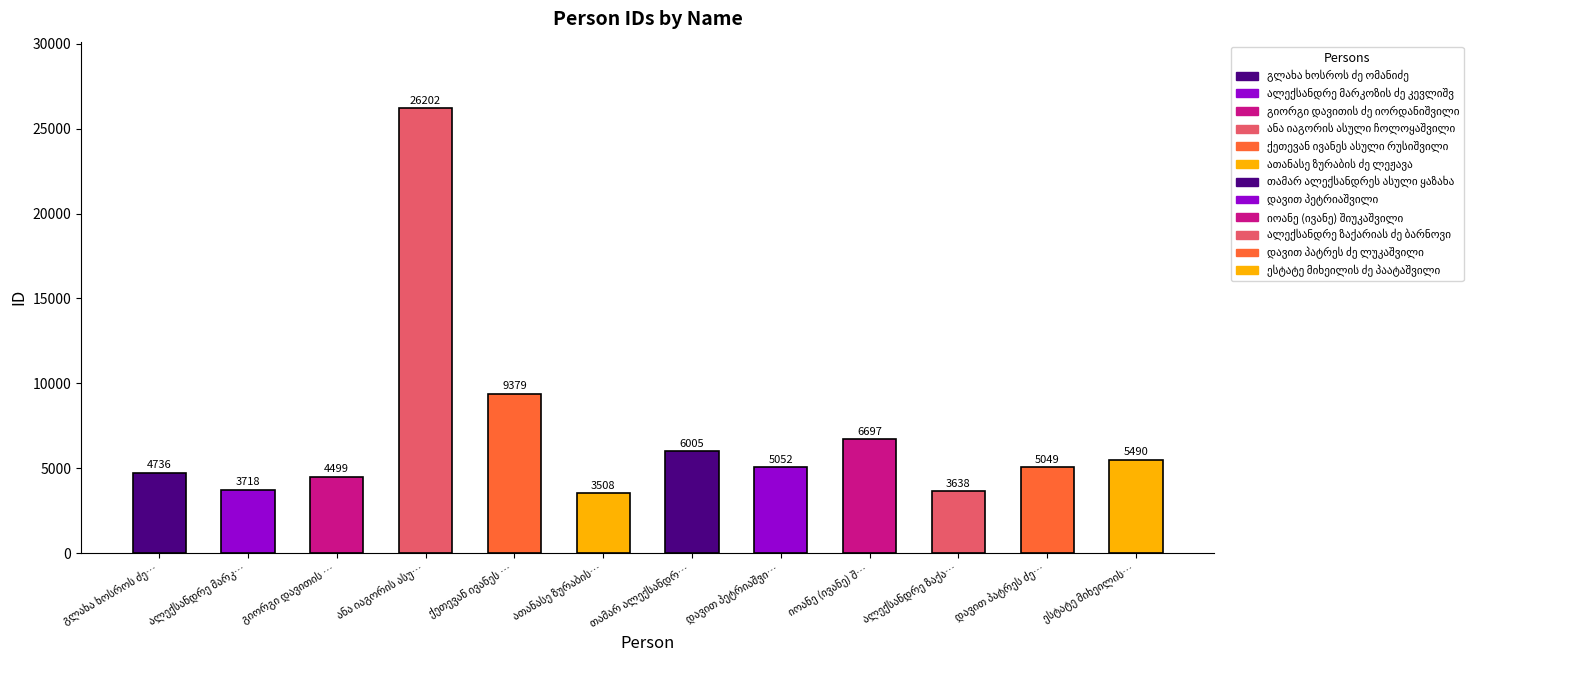

Are the bars grouped side by side (vs. stacked)?

No